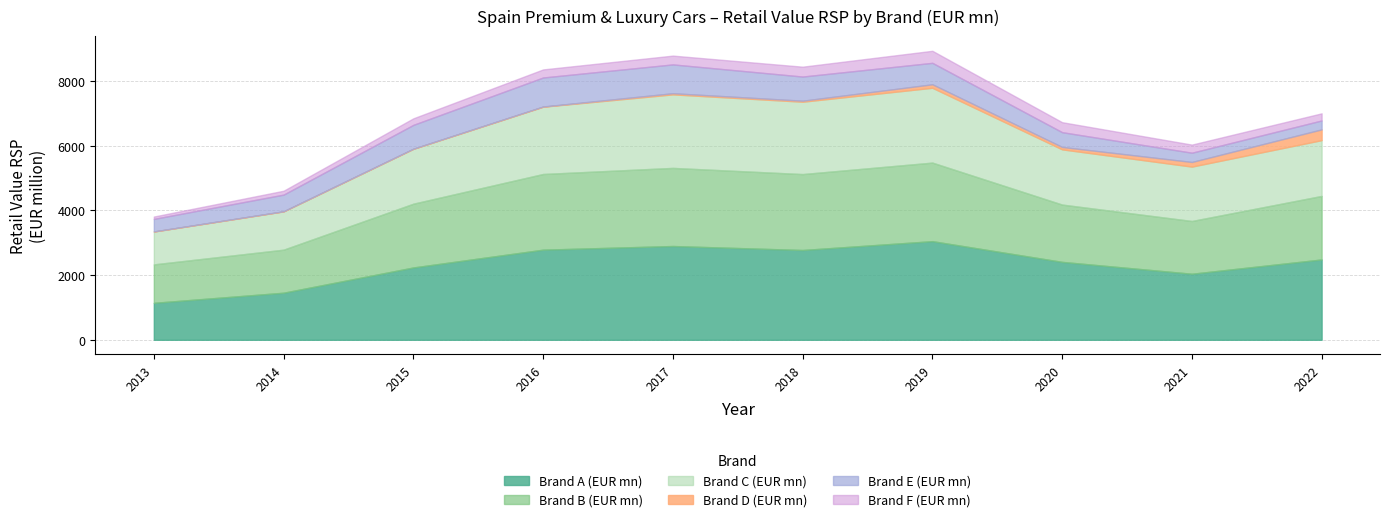

What is the sum of the Brand D (EUR mn) values at 2016 and 2018?

35.4